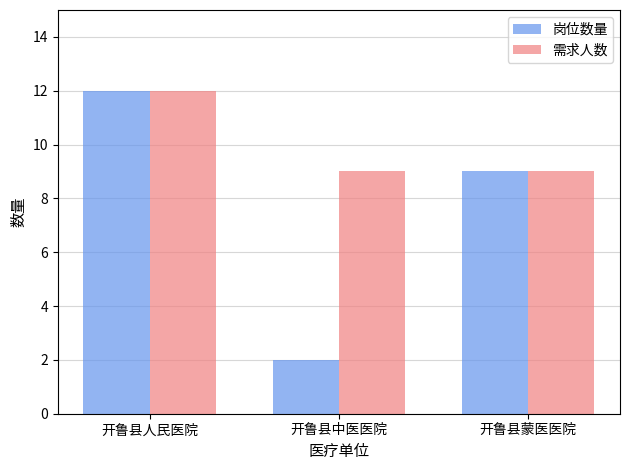

Rank the series by their average value, from highest to lowest.

需求人数, 岗位数量